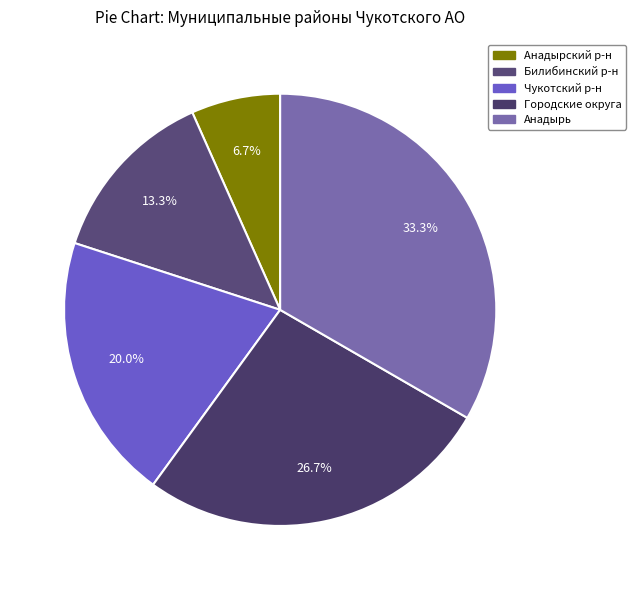

Is there any slice that represents more than half of the pie?

No